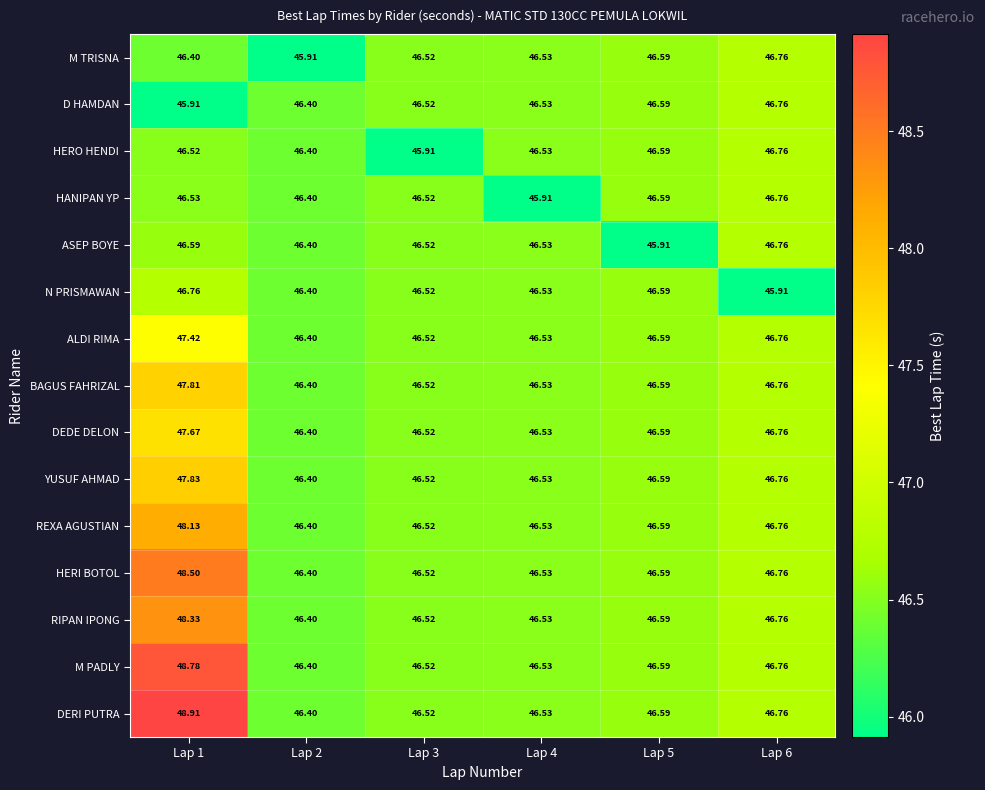

Is the value of M TRISNA at Lap 3 greater than the value of DERI PUTRA at Lap 5?

No